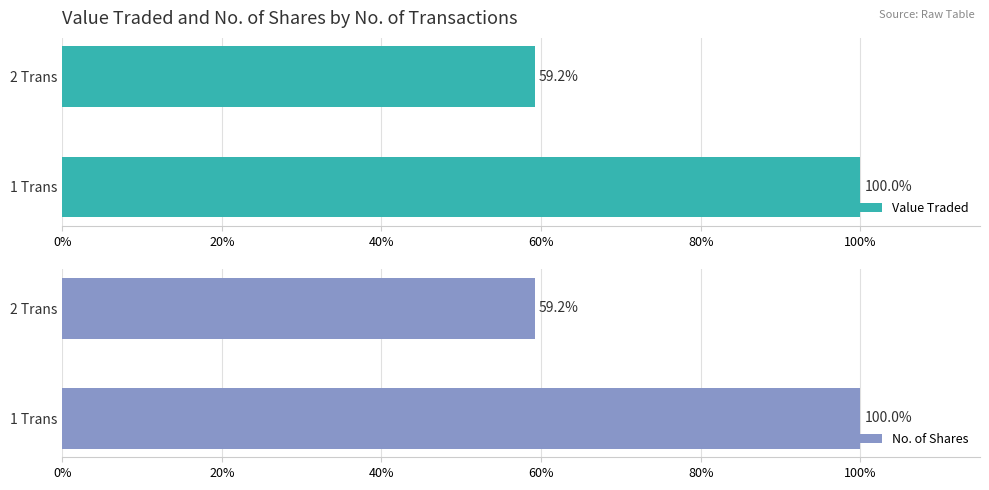

The value of No. of Shares at 2 Trans is 89.3. True or false?

False